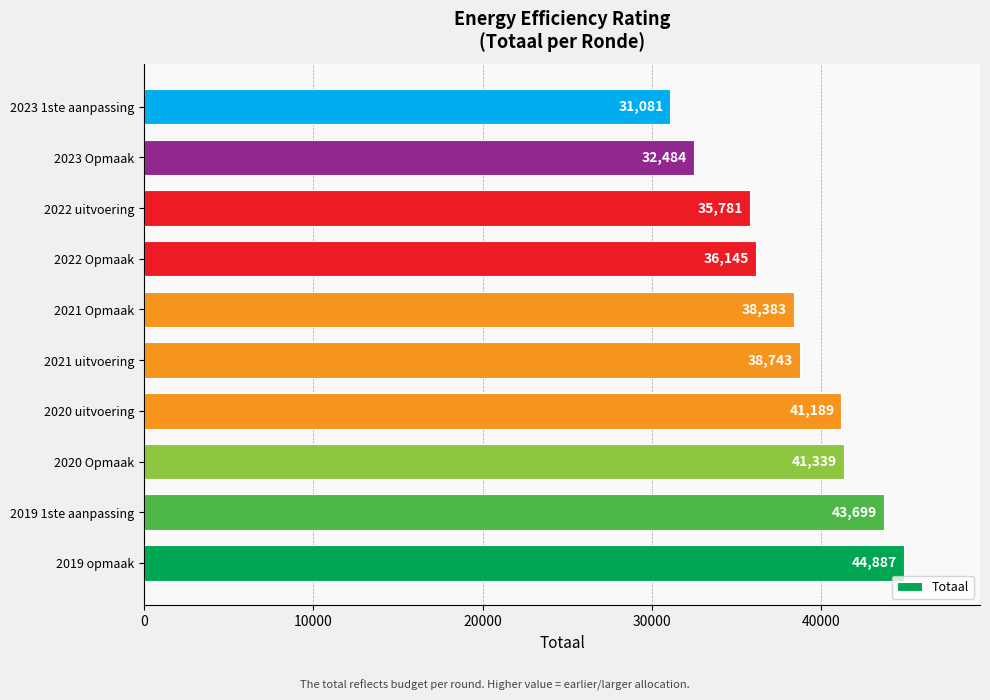

List the labels in order of value, smallest first.

2023 1ste aanpassing, 2023 Opmaak, 2022 uitvoering, 2022 Opmaak, 2021 Opmaak, 2021 uitvoering, 2020 uitvoering, 2020 Opmaak, 2019 1ste aanpassing, 2019 opmaak